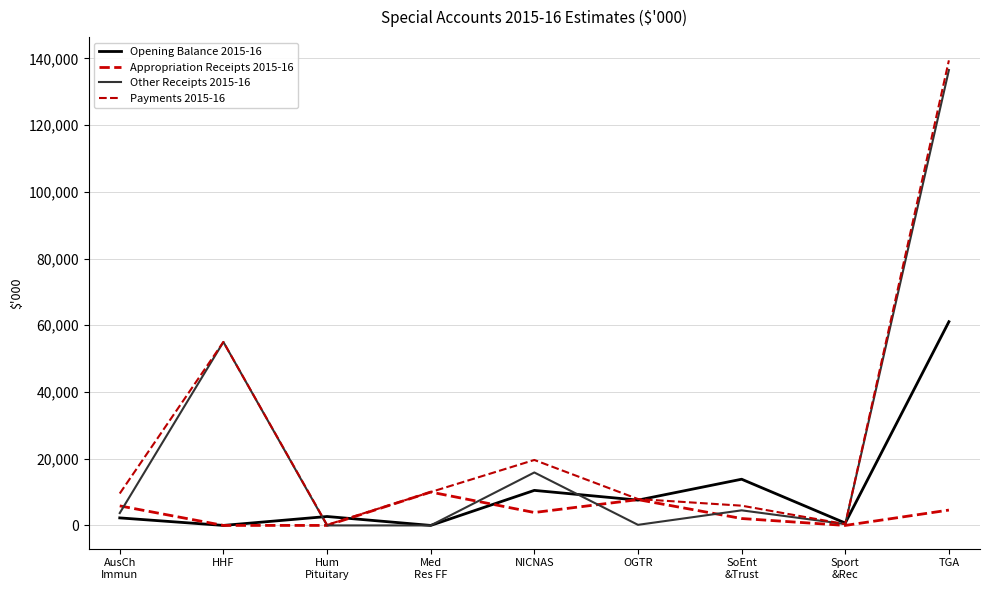

Read the Other Receipts 2015-16 value at OGTR.

176